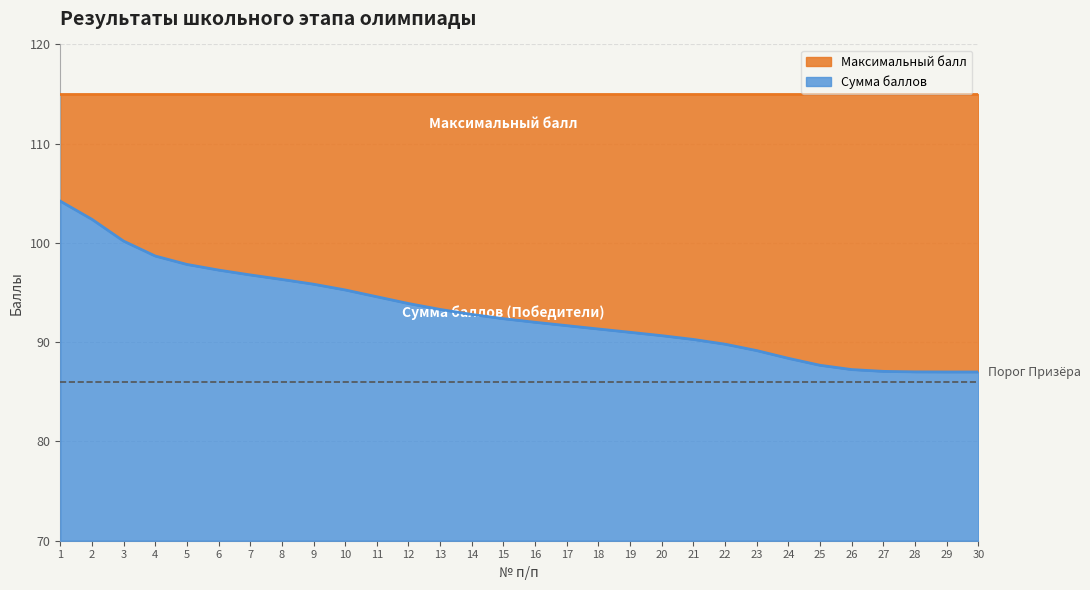

Does the chart display data point markers on the line(s)?

No